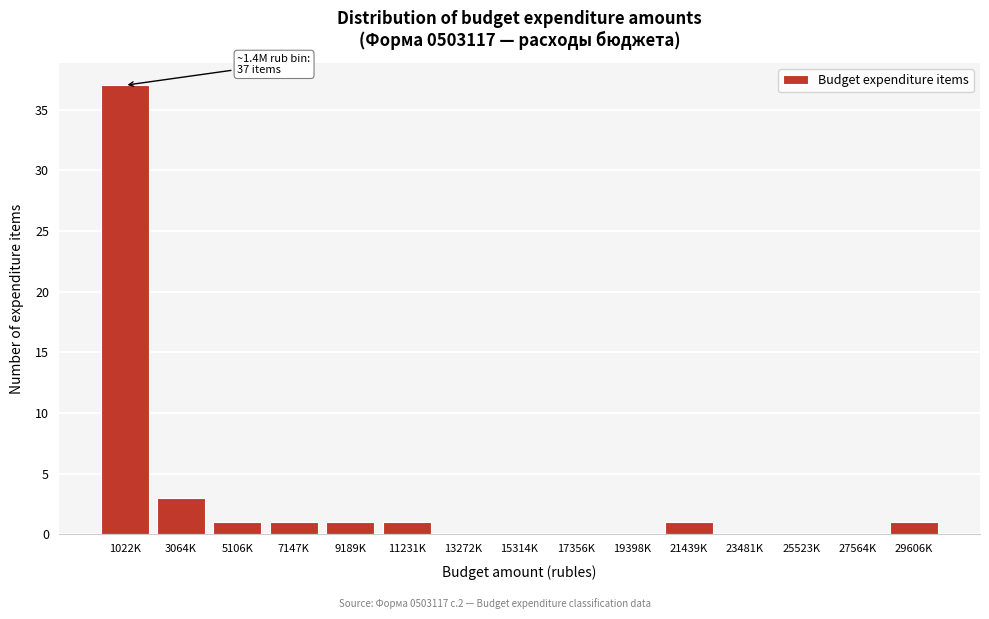

Reading left to right, extract all data points from this chart.

1022K=37	3064K=3	5106K=1	7147K=1	9189K=1	11231K=1	13272K=0	15314K=0	17356K=0	19398K=0	21439K=1	23481K=0	25523K=0	27564K=0	29606K=1